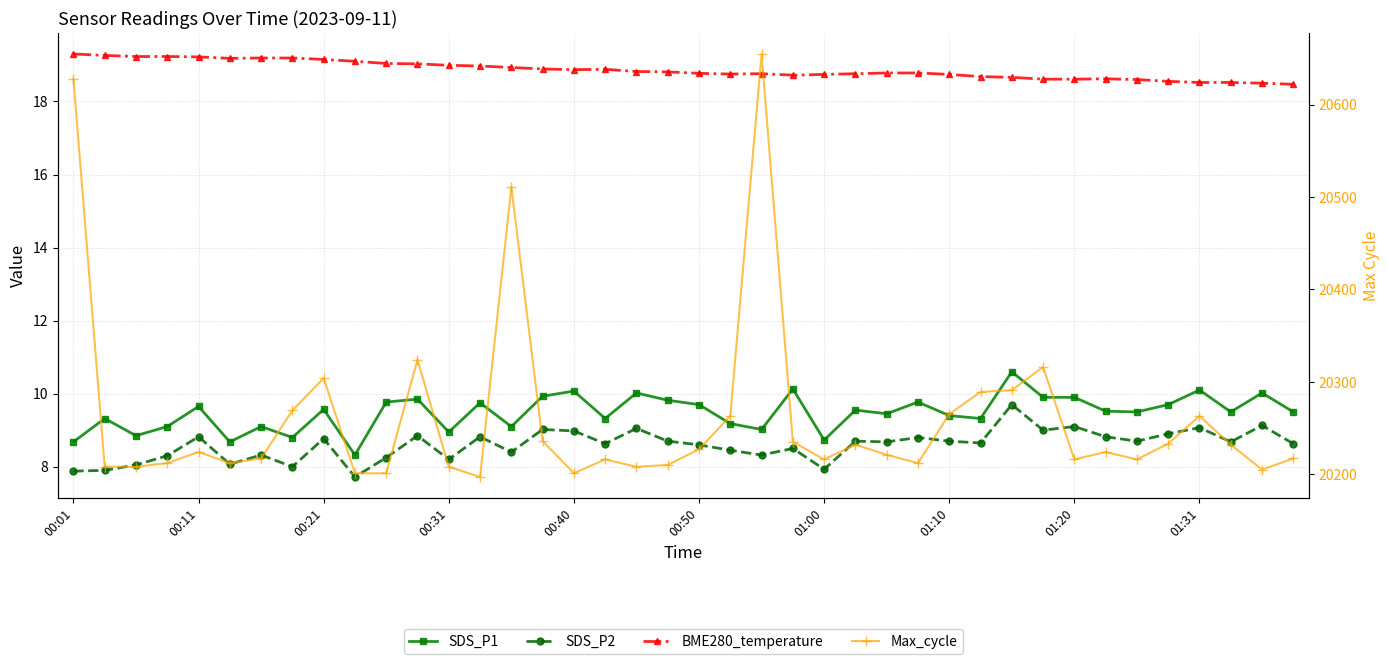

Rank the series by their maximum value, from lowest to highest.

SDS_P2, SDS_P1, BME280_temperature, Max_cycle